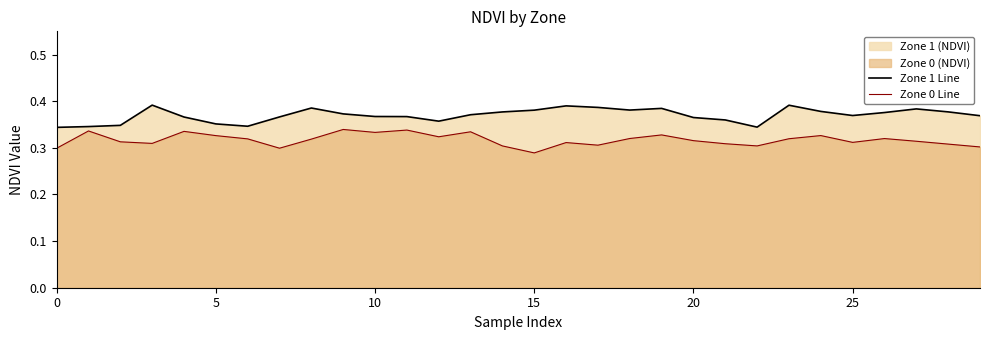

Which series changed the most between 17 and 23?

Zone 0 Line